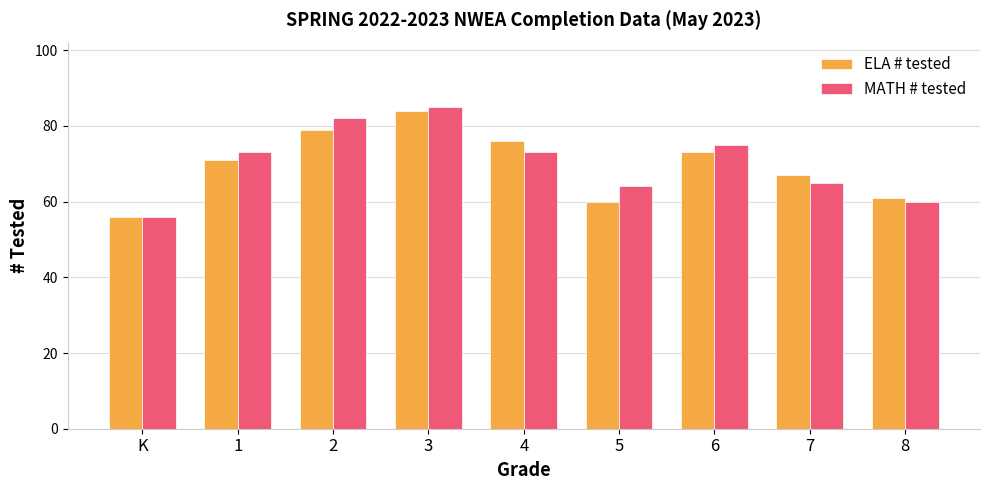

What is the label of the 3rd bar from the left?

2